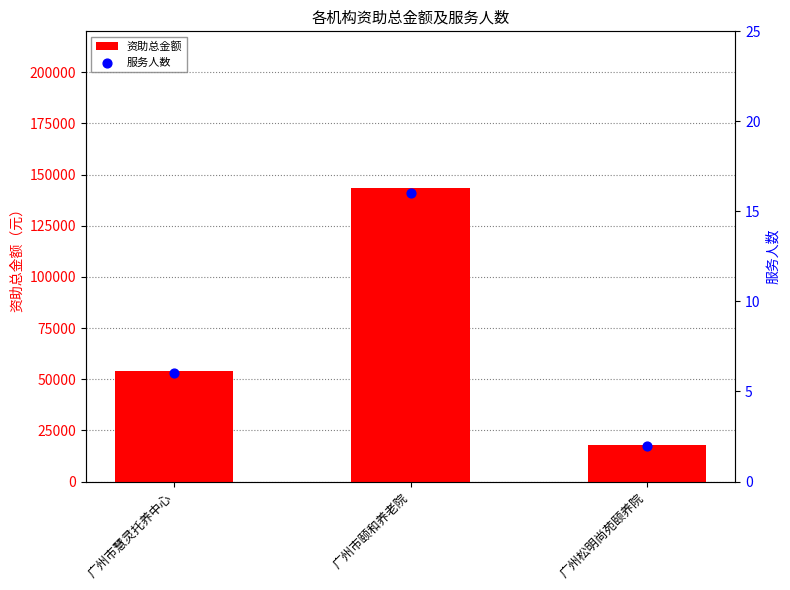

What is the total value across all series at 广州松明尚苑颐养院?

18002.0